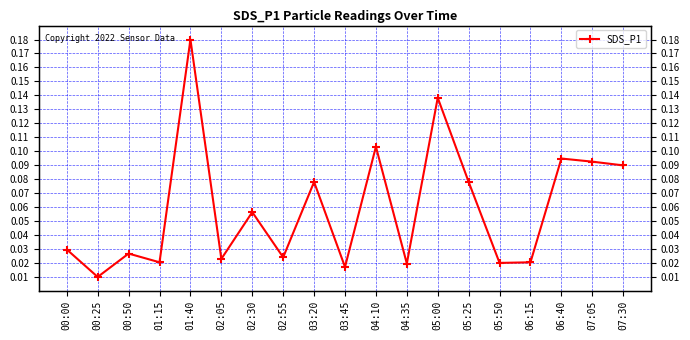

List the labels in order of value, smallest first.

00:25, 03:45, 04:35, 05:50, 01:15, 06:15, 02:05, 02:55, 00:50, 00:00, 02:30, 03:20, 05:25, 07:30, 07:05, 06:40, 04:10, 05:00, 01:40